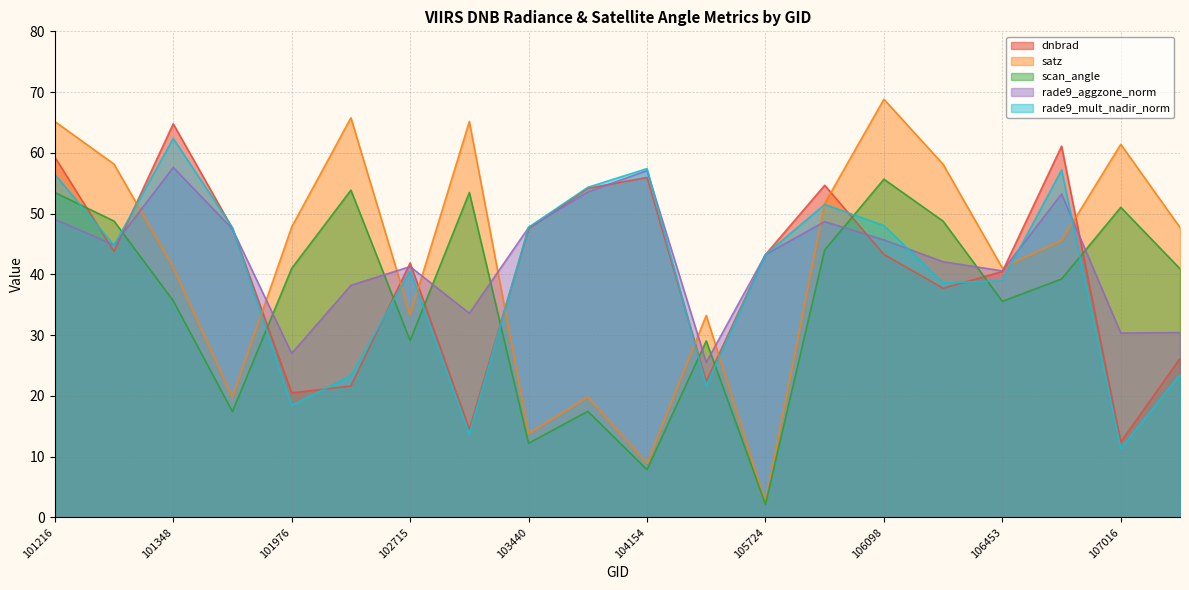

True or false: satz and scan_angle intersect in this chart.

False